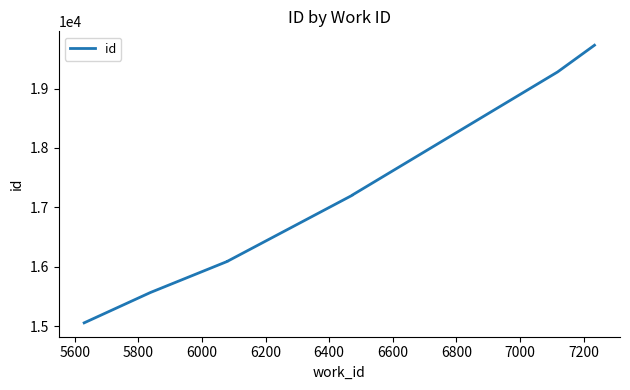

What is the difference between the maximum and second lowest values?

4162